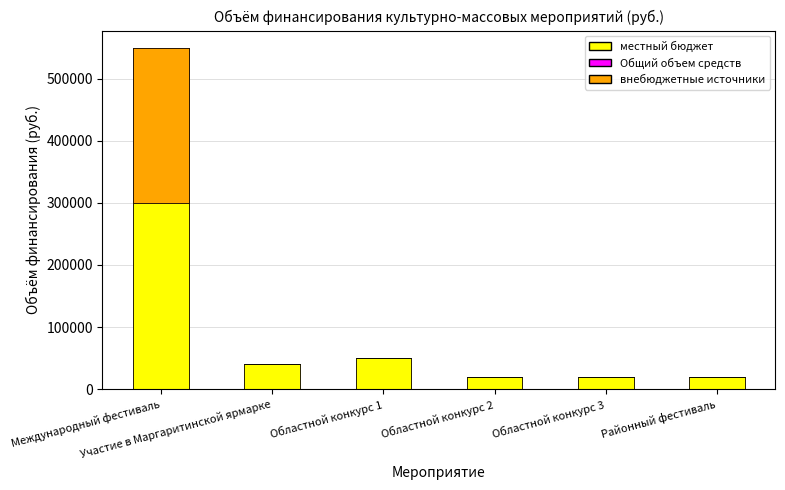

The value of местный бюджет at Международный фестиваль is 300000. True or false?

True